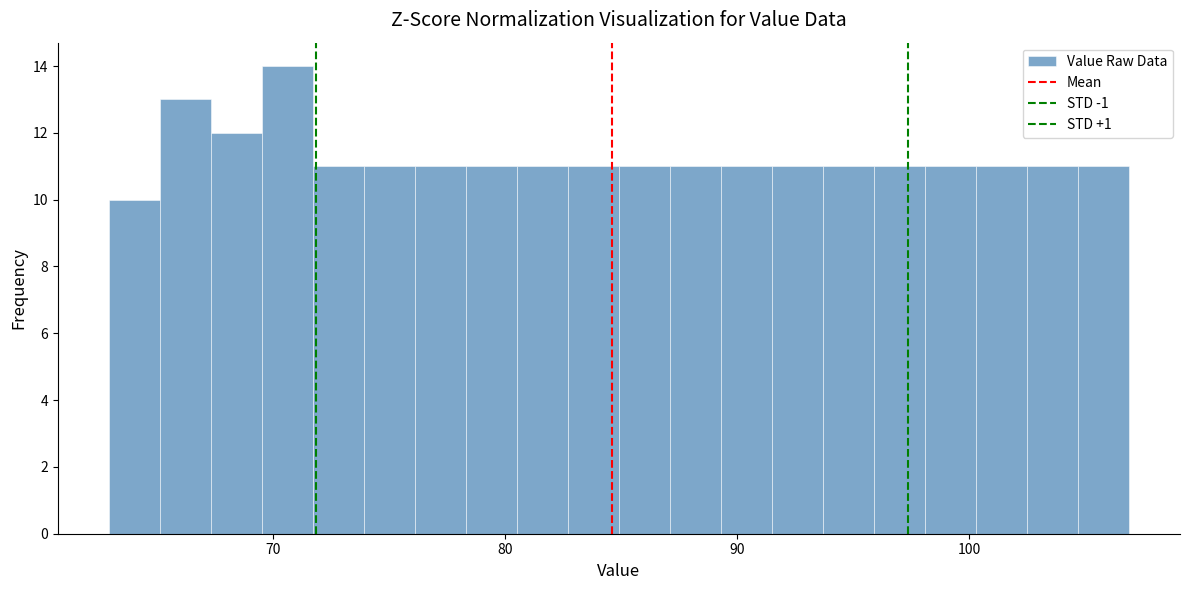

Read against the x-axis, roughly where is the centre of the tallest bar?

71